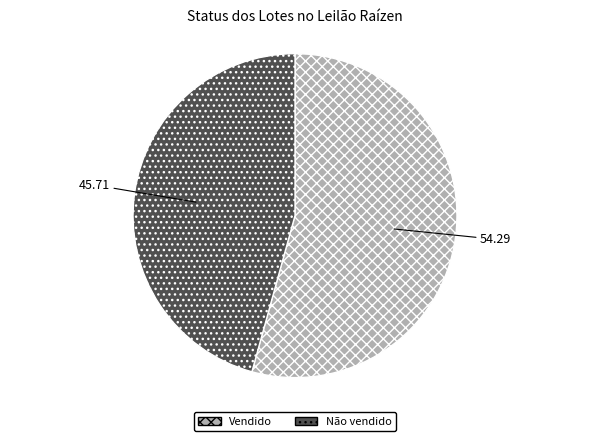

What is the ratio of the value at Não vendido to the value at Vendido?

0.8